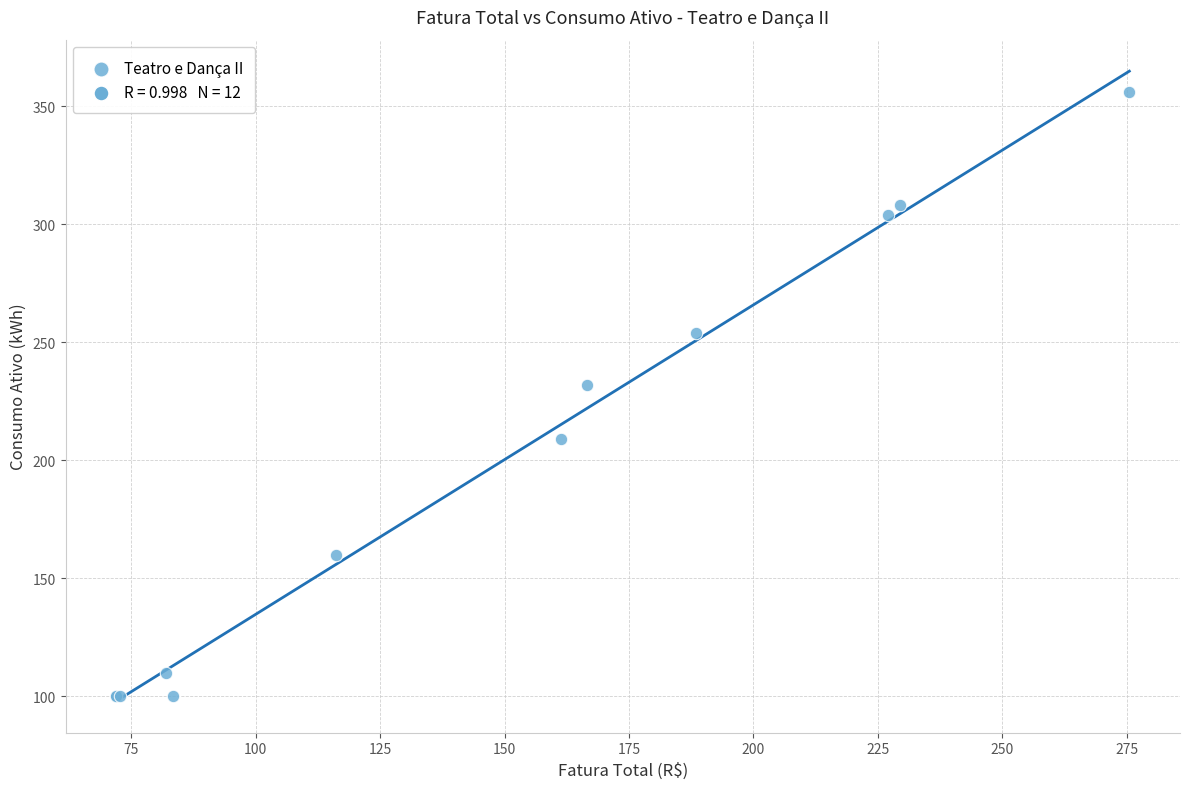

What Y value in the scatter plot is closest to 228?

232